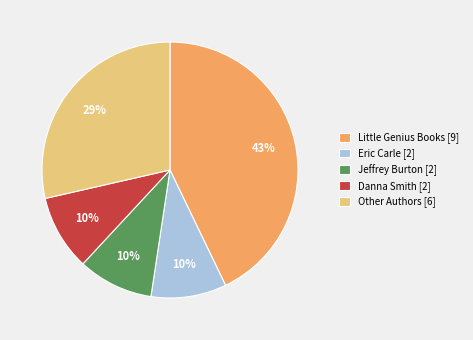

To the nearest percent, what percentage of the pie is Eric Carle [2]?

10%